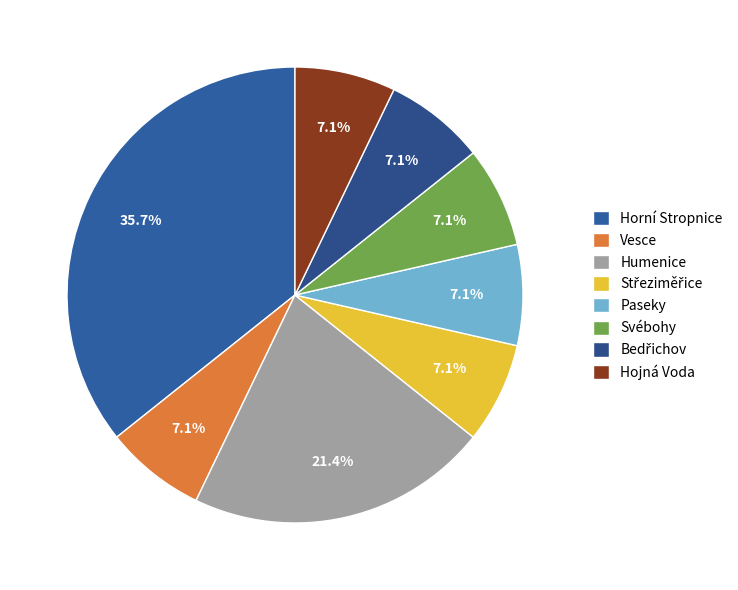

To the nearest percent, what is the average slice percentage?

12%